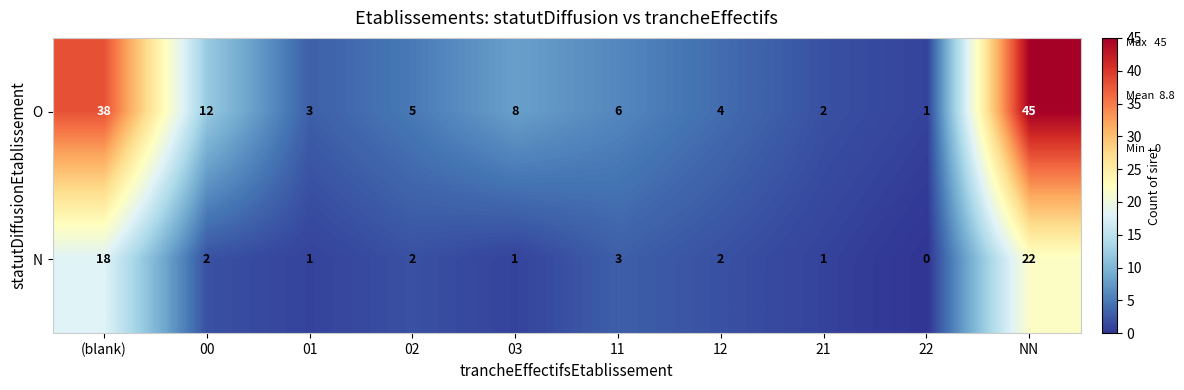

What is the difference between the maximum and second lowest values in the O series?

43